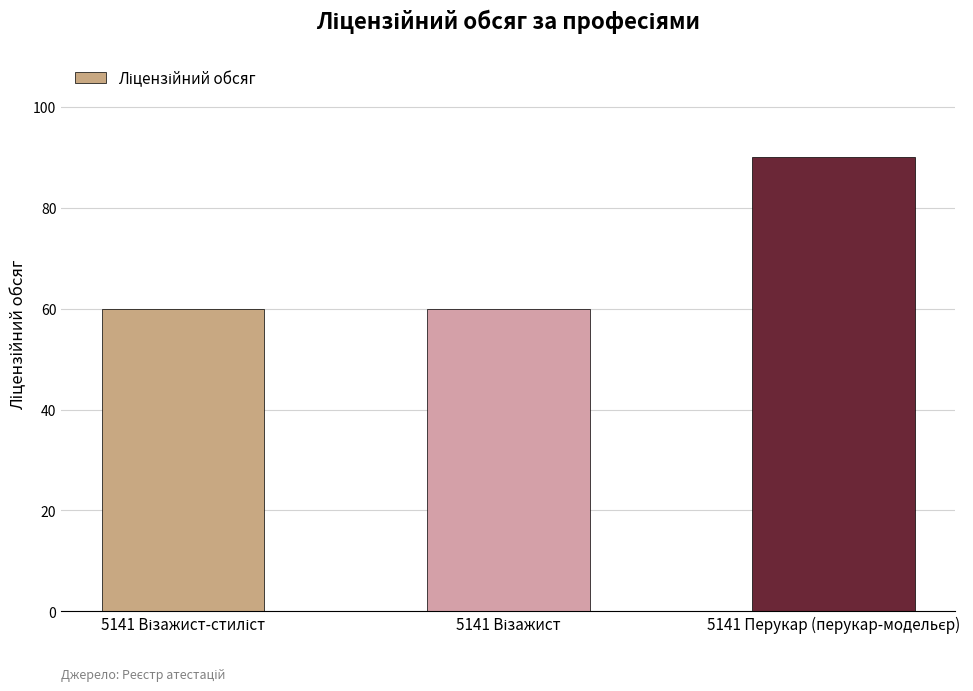

What is the value of the 3rd bar from the left?

90